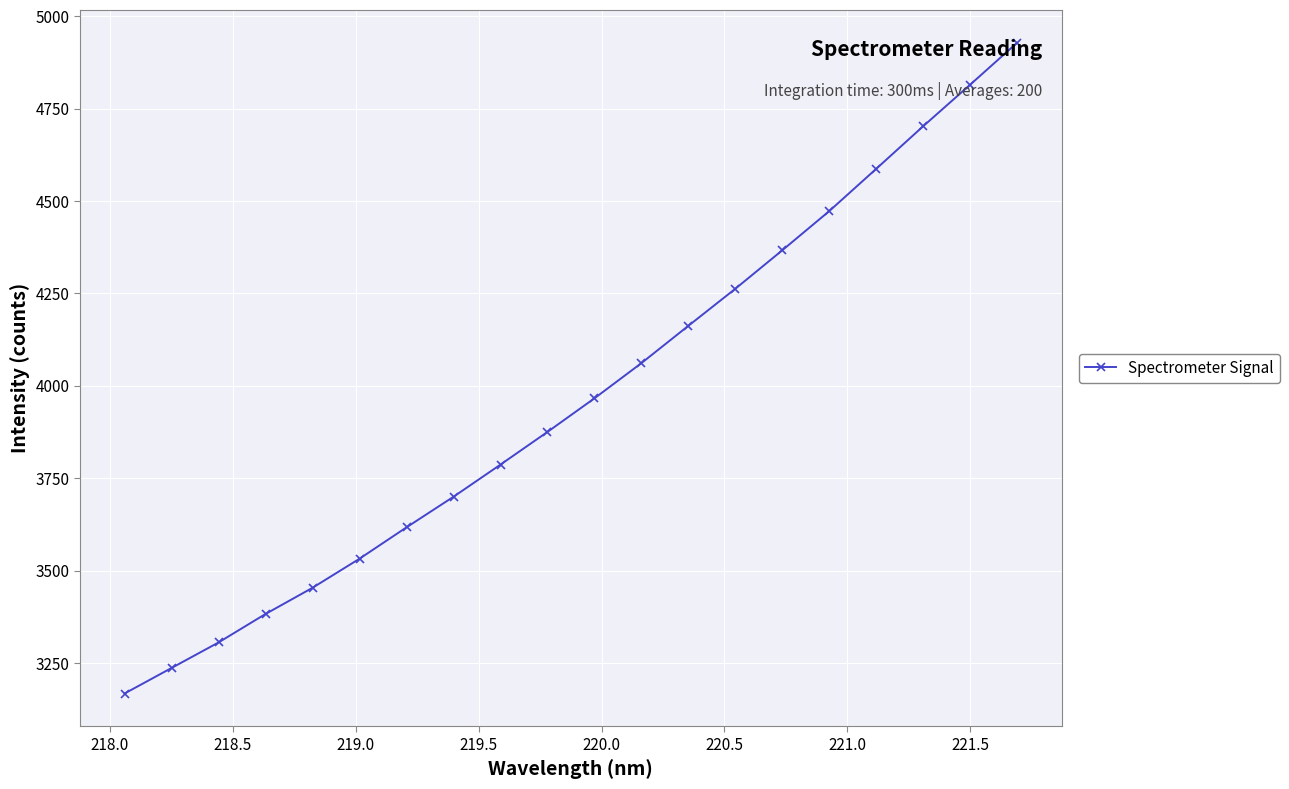

What is the greatest value displayed?

4928.4